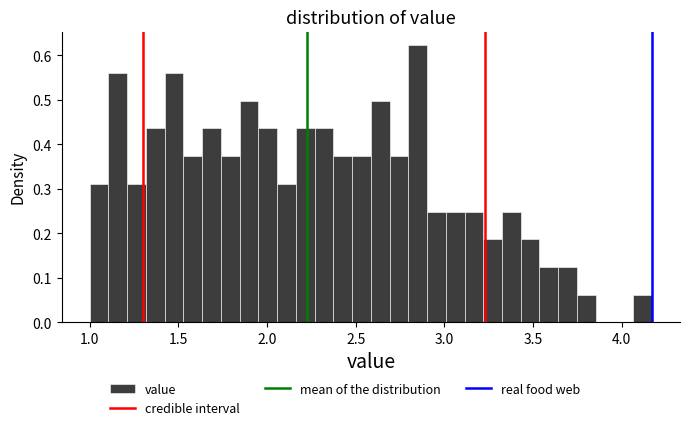

Around what value on the x-axis is the tallest bar? Give the approximate position of its centre, as read against the axis.

2.85